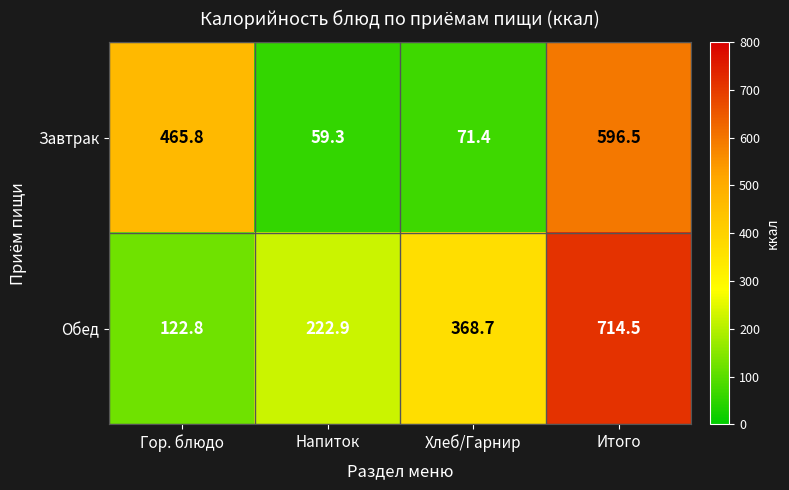

Reading left to right, what are all the values shown in this chart?

Завтрак: 465.8	59.3	71.4	596.5
Обед: 122.8	222.9	368.7	714.5